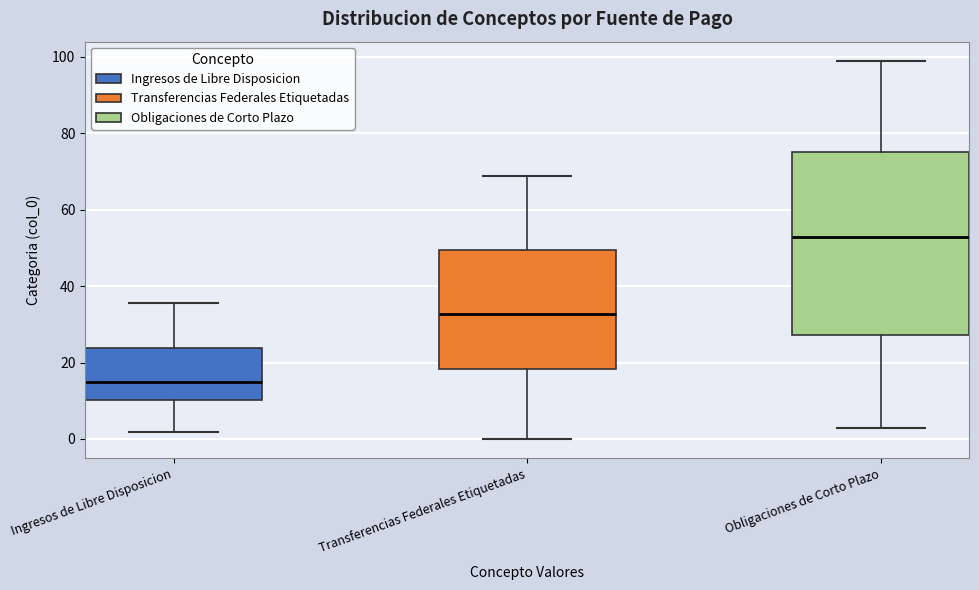

Reading left to right, read every box against the y-axis: the position of its median line, the range the box covers, and the ends of its whiskers. The values are not printed on the chart, so give them approximately, as read against the axis.

Ingresos de Libre Disposicion: median 14, box 10 to 24, whiskers 2 to 36
Transferencias Federales Etiquetadas: median 32, box 18 to 50, whiskers 0 to 68
Obligaciones de Corto Plazo: median 52, box 28 to 76, whiskers 2 to 100